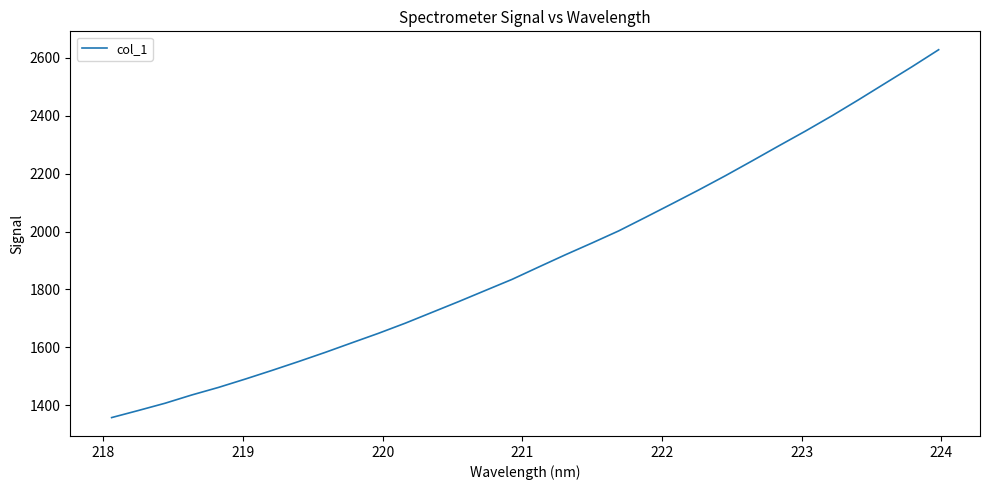

What is the maximum value shown in the chart?

2627.7